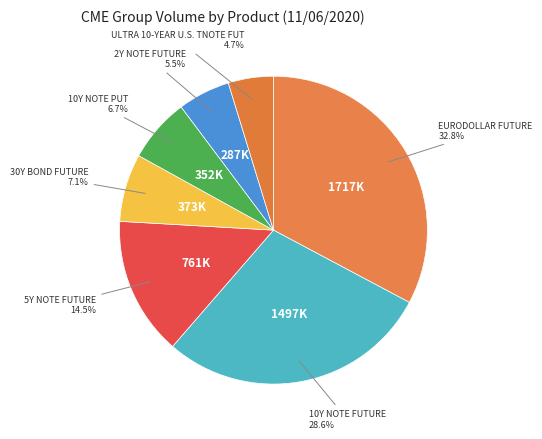

How many slices are in this pie chart?

7